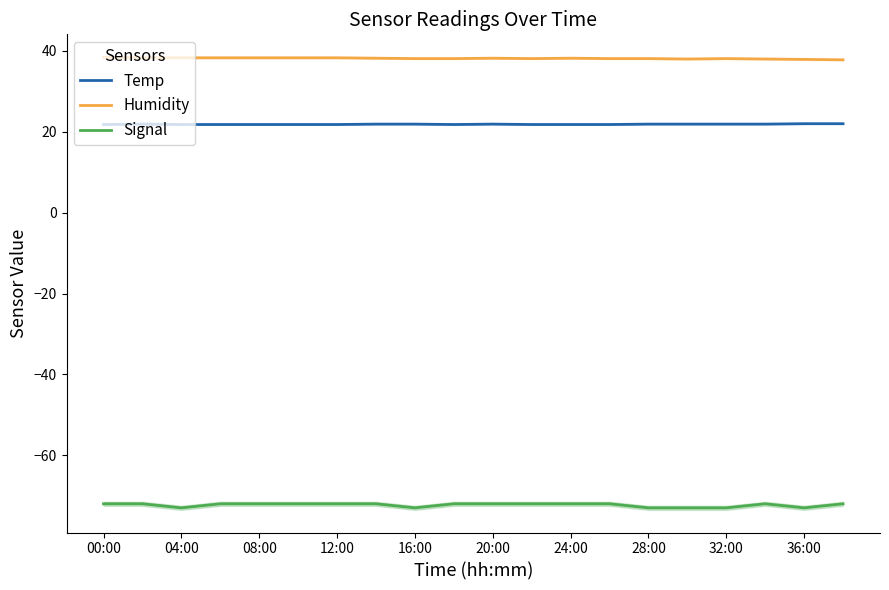

What is the maximum value for Temp?

22.0